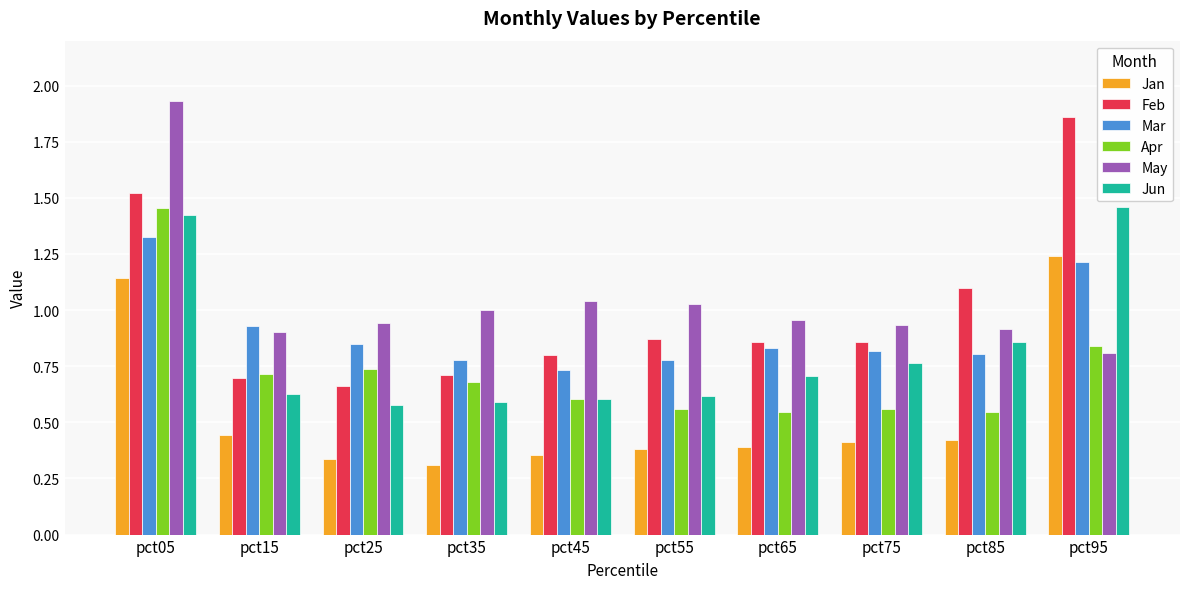

What is the sum of all Jan values?

5.4